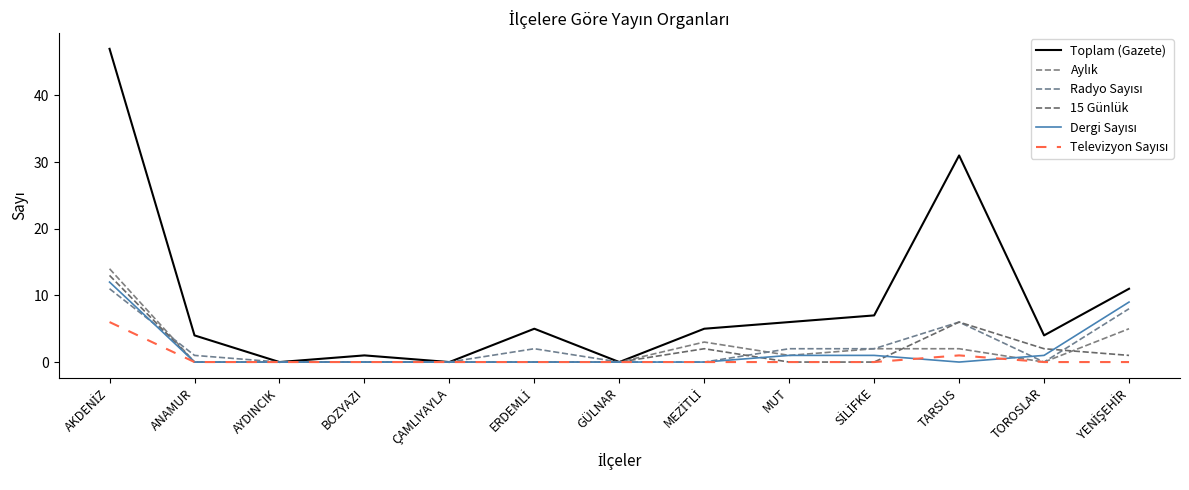

What is the difference between the highest and lowest values at AKDENİZ?

41